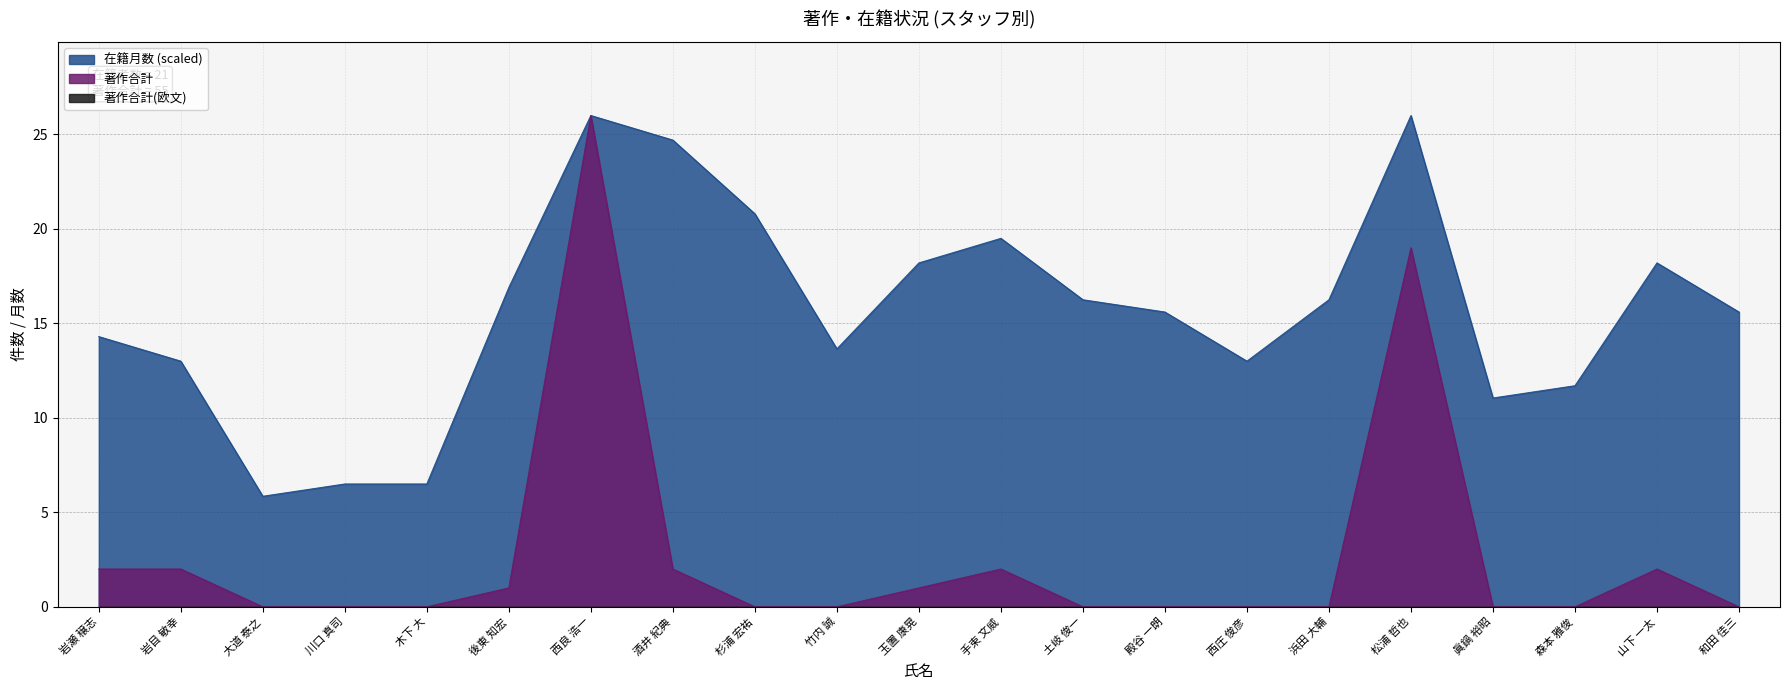

What position from the left is 杉浦 宏祐?

9